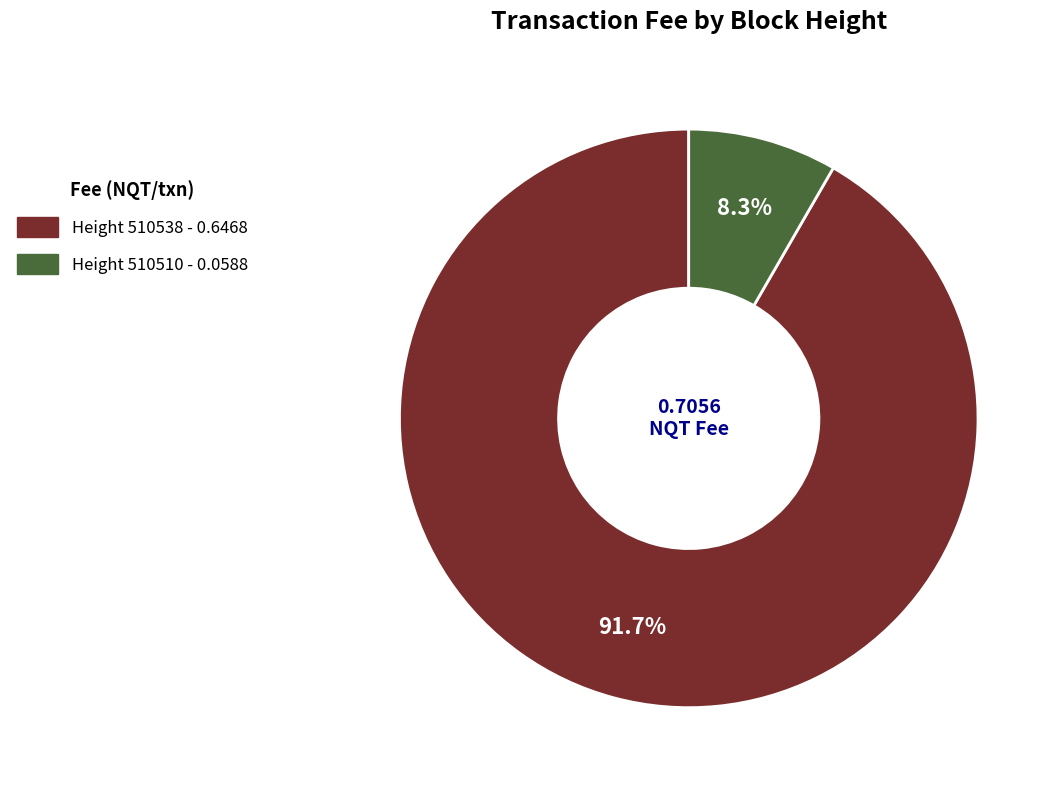

Does any single category account for the majority?

Yes